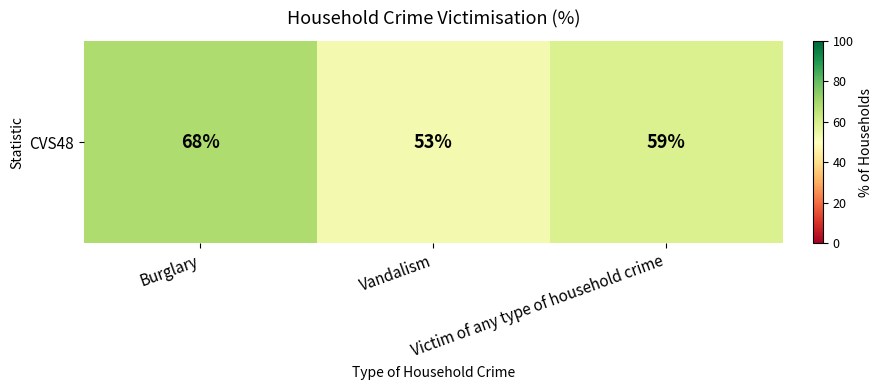

Between Vandalism and Victim of any type of household crime, which is larger?

Victim of any type of household crime